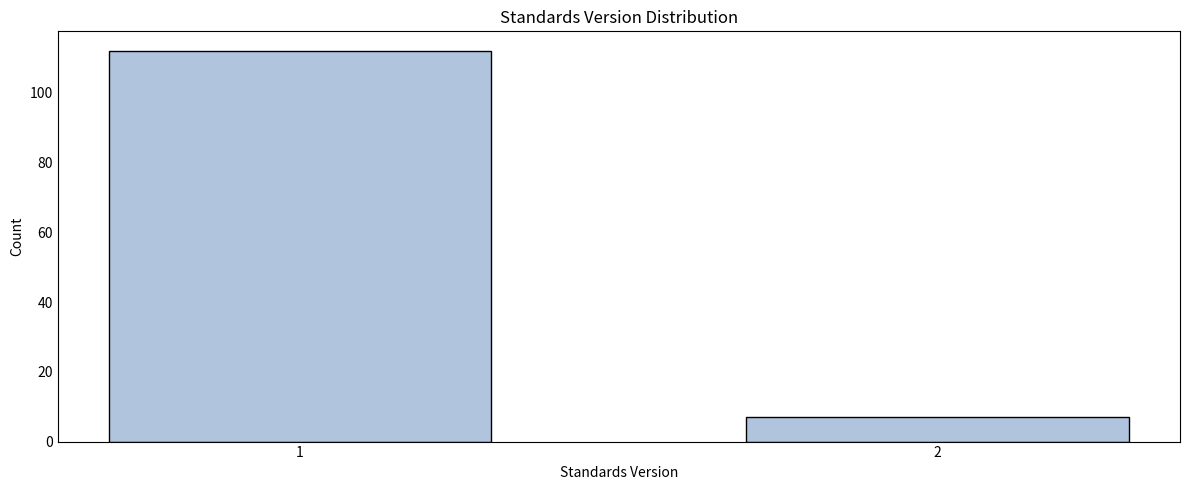

Reading left to right, list all the values displayed in this chart.

1=112	2=7